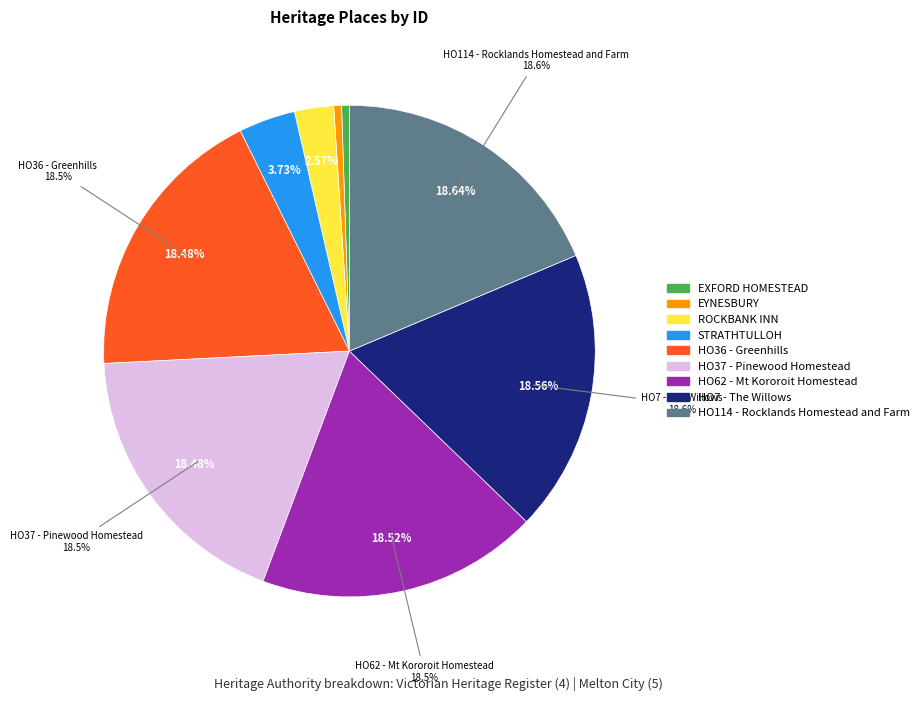

Which slice is the smallest?

EXFORD HOMESTEAD